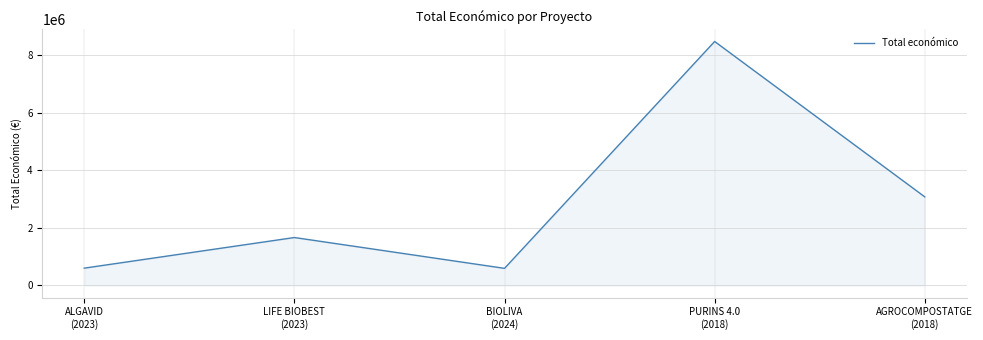

What is the difference between the second highest and minimum values?

2487358